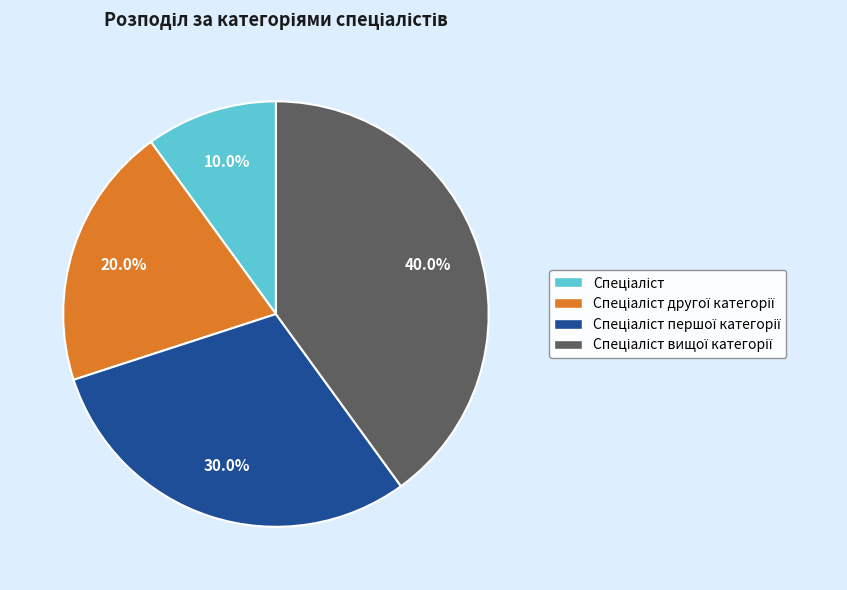

Is there any slice that represents more than half of the pie?

No